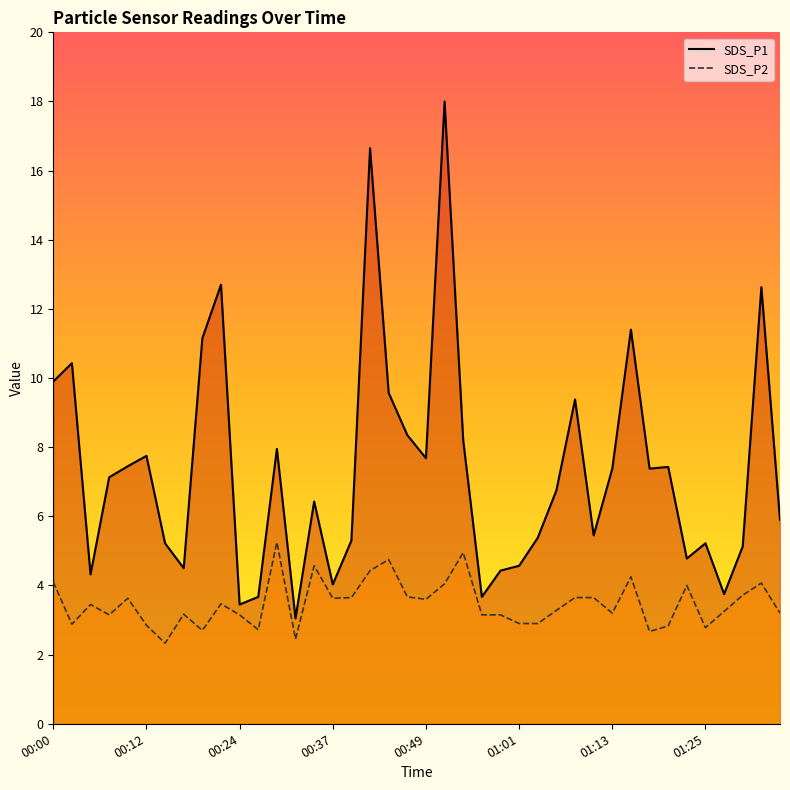

What is the value of the SDS_P2 point at the 15th from the left?

4.6